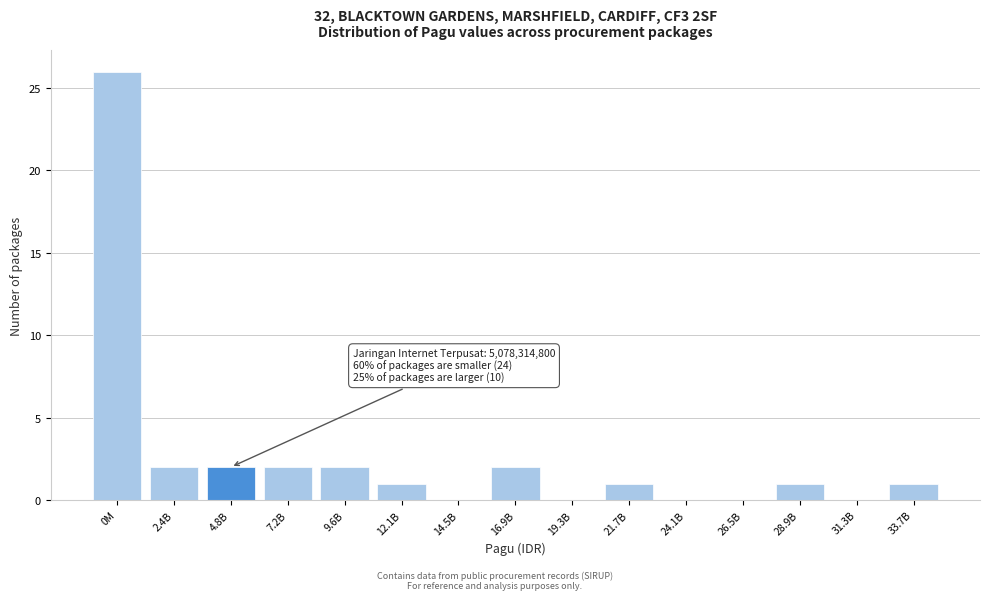

Reading left to right, list all the values displayed in this chart.

0M=26	2.4B=2	4.8B=2	7.2B=2	9.6B=2	12.1B=1	14.5B=0	16.9B=2	19.3B=0	21.7B=1	24.1B=0	26.5B=0	28.9B=1	31.3B=0	33.7B=1